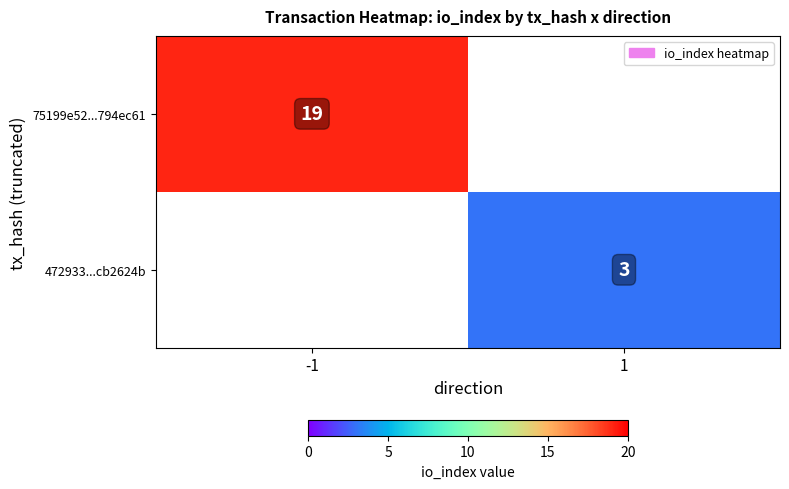

The 75199e52...794ec61 series shows 19 at -1. True or false?

True